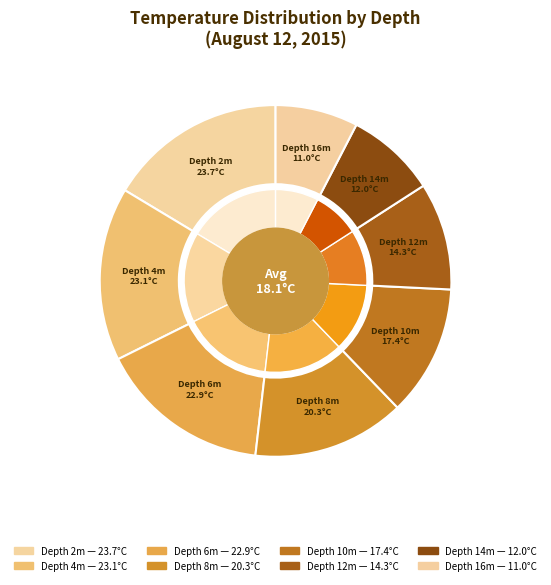

What is the smallest slice in the pie chart?

16